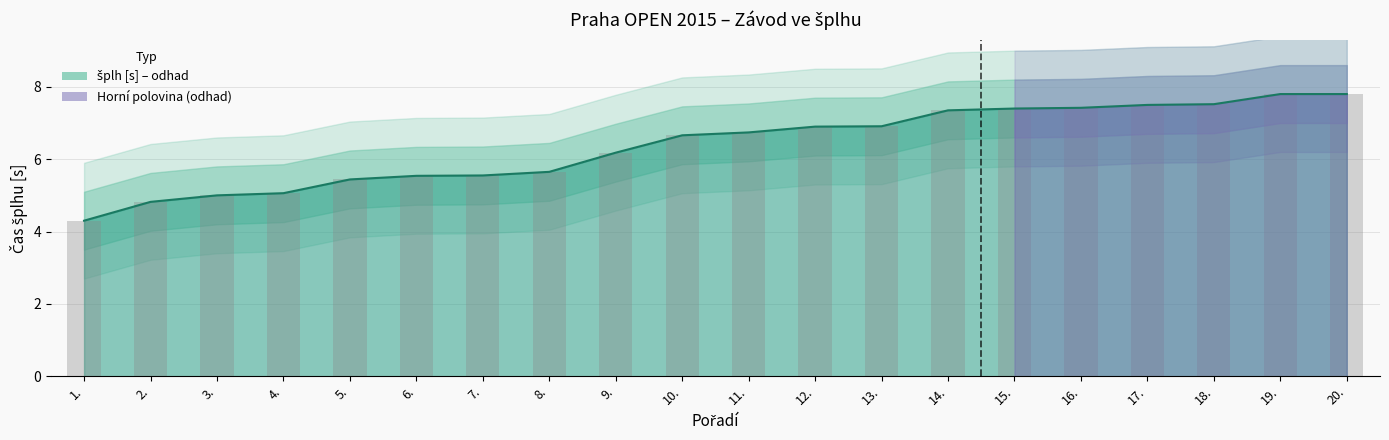

The chart shows a value of 2.5 at 5.. True or false?

False